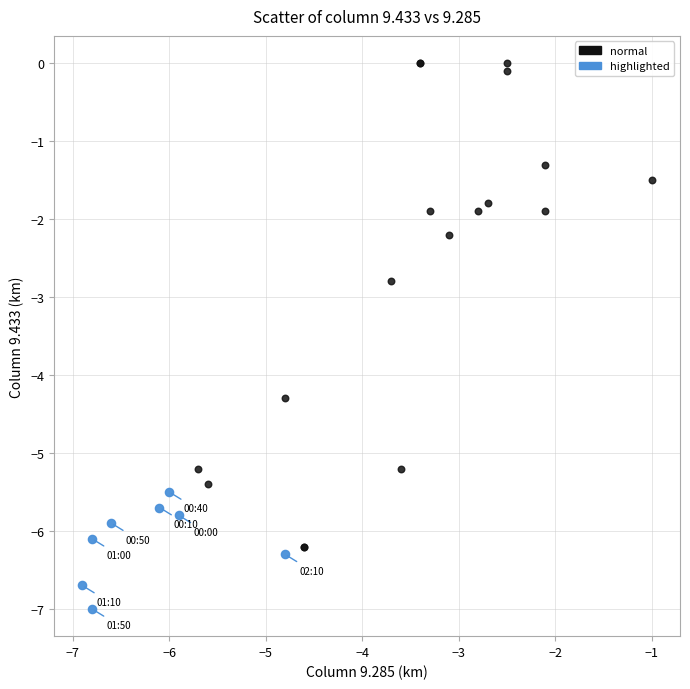

Which series has the widest spread of Y values?

normal